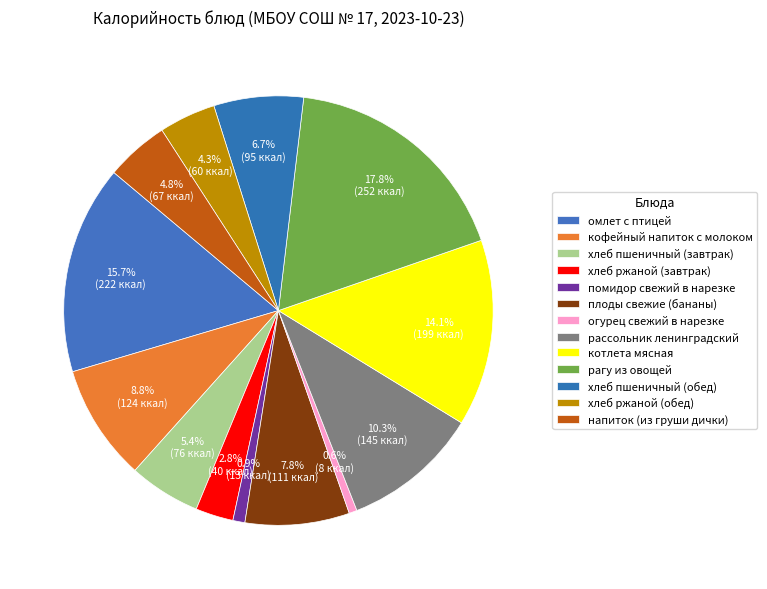

The рагу из овощей slice represents 18% of the pie. True or false?

True